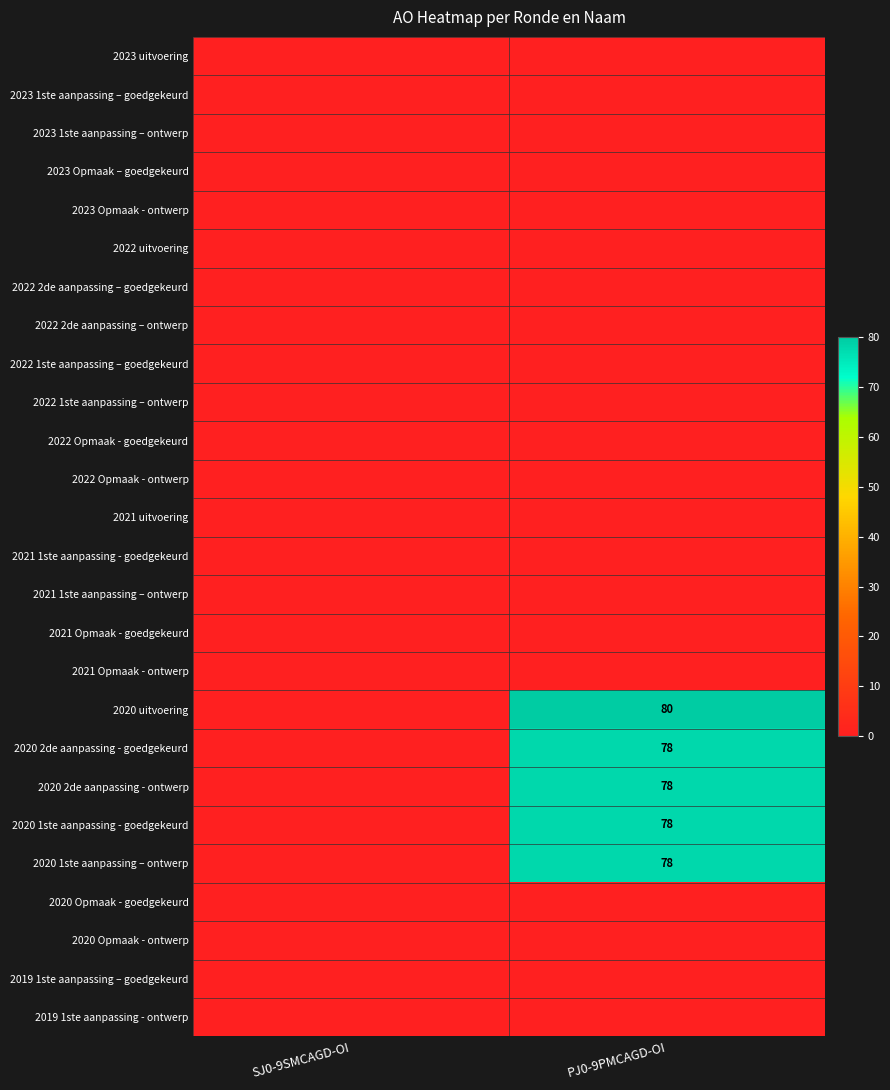

Is it true that 2020 2de aanpassing - ontwerp equals 78 at PJ0-9PMCAGD-OI?

True